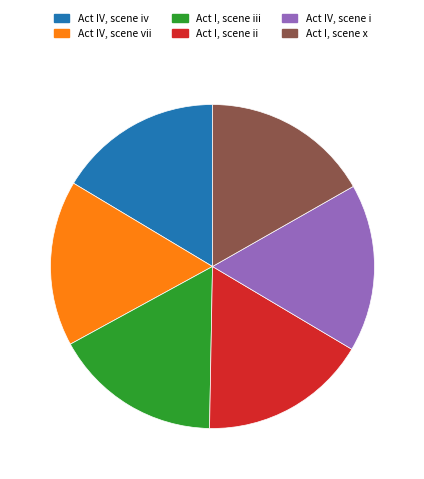

Is it true that Act IV, scene iv is 16% of the pie?

True